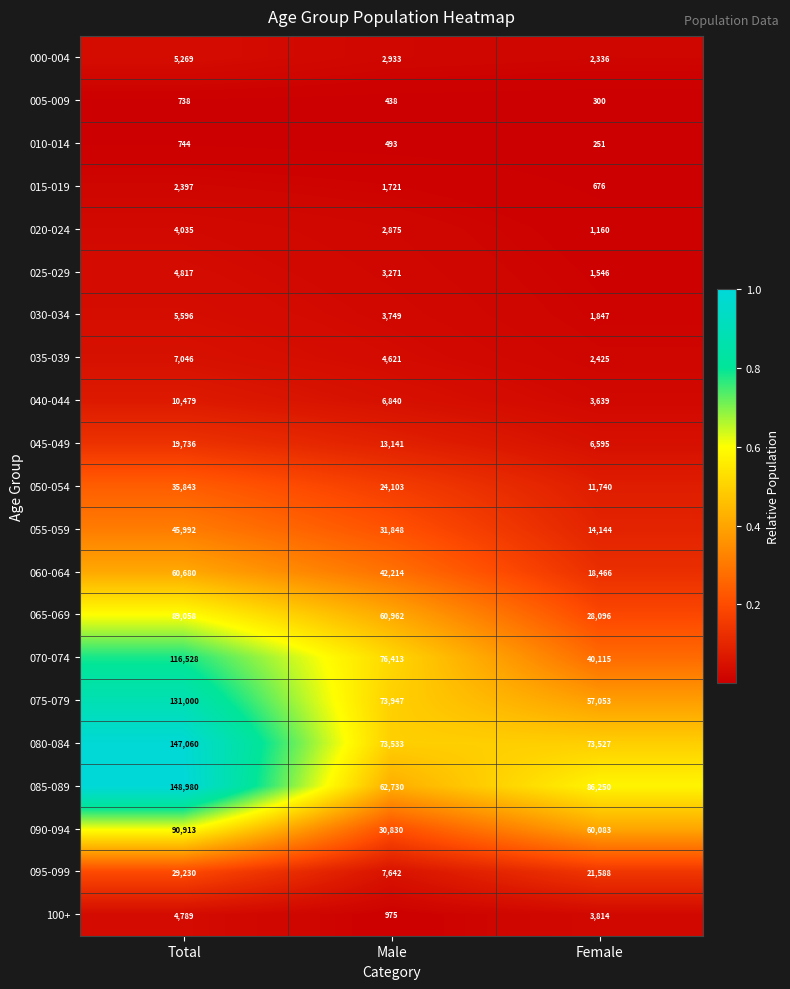

List the series in order of their peak value, highest first.

085-089, 080-084, 075-079, 070-074, 090-094, 065-069, 060-064, 055-059, 050-054, 095-099, 045-049, 040-044, 035-039, 030-034, 000-004, 025-029, 100+, 020-024, 015-019, 010-014, 005-009